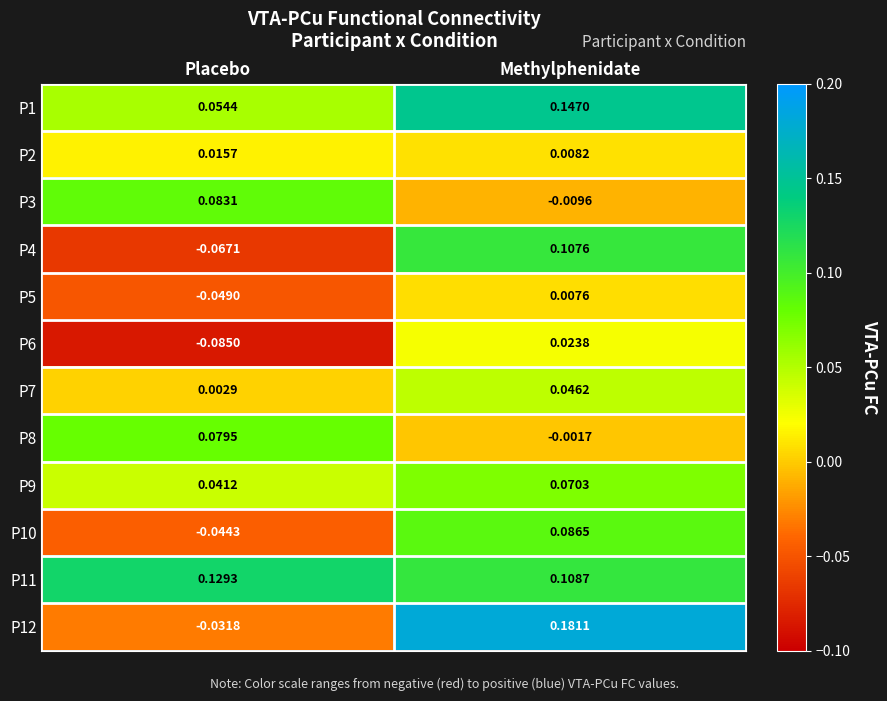

Where is P4 nearest to the value 0?

Placebo